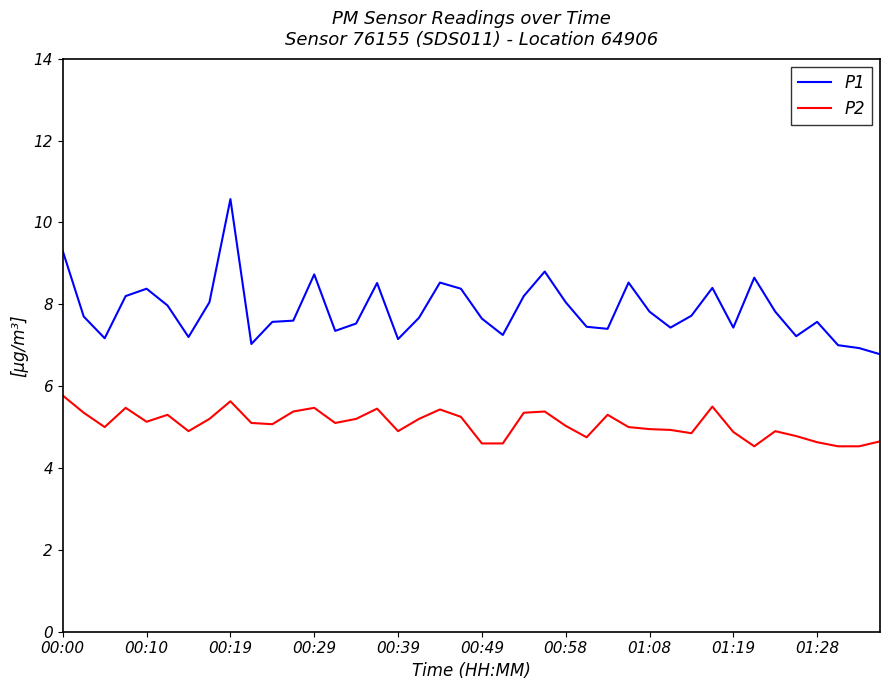

Rank the series by their maximum value, from lowest to highest.

P2, P1